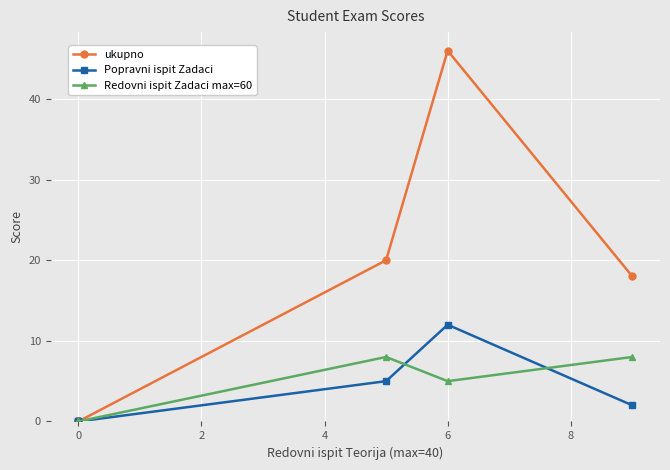

Which series changed the most between 4 and 8?

Popravni ispit Zadaci